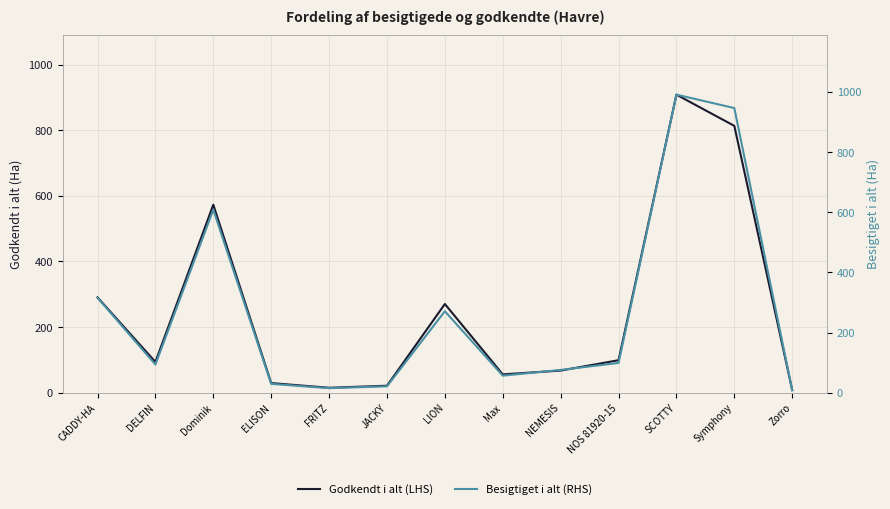

The Godkendt i alt (LHS) series shows 99.0 at NOS 81920-15. True or false?

True